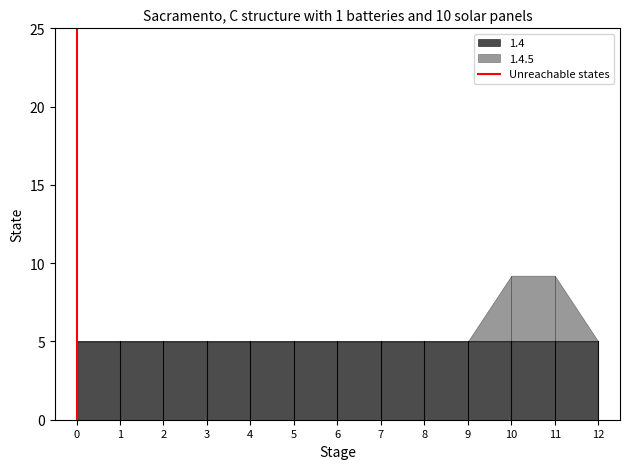

True or false: 1.4 has a value of 2.6 at 12.

False